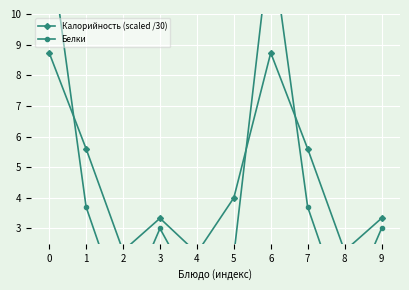

At how many categories does at least one series exceed 3?

7